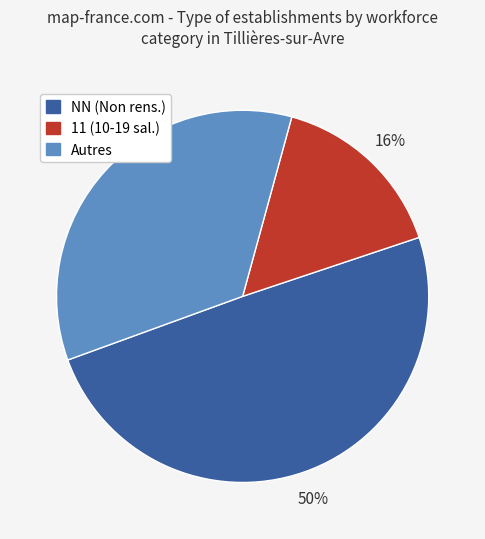

Is there a majority slice in this chart?

No